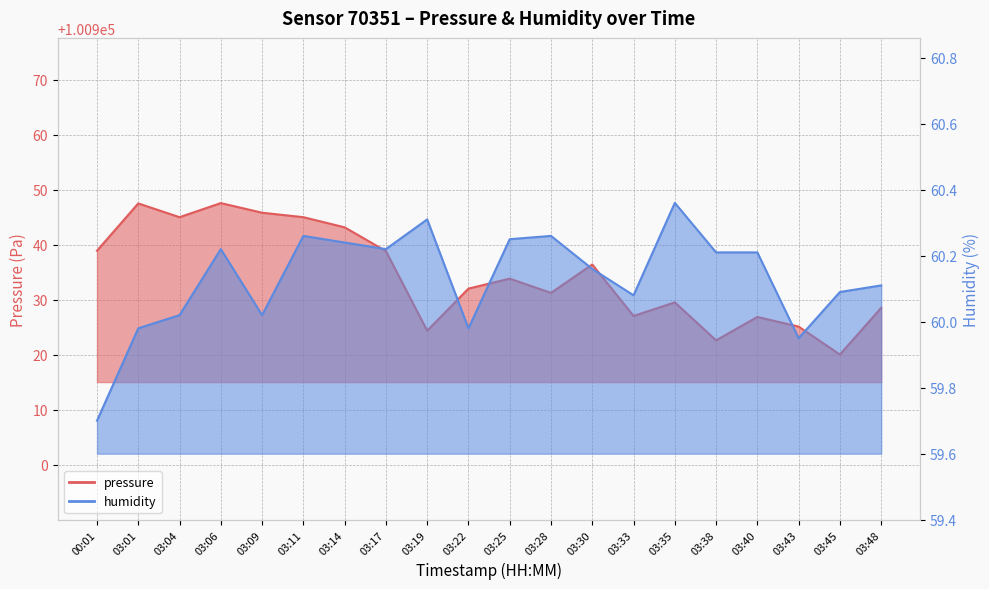

Is it true that humidity equals 30.0 at 03:01?

False